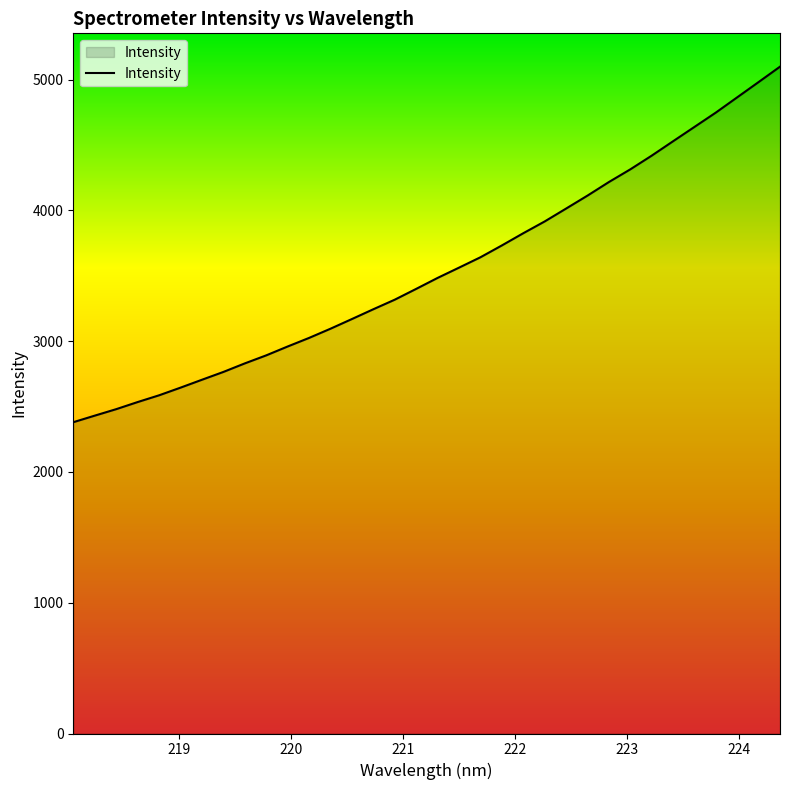

What is the difference between the maximum and minimum values?

2719.1